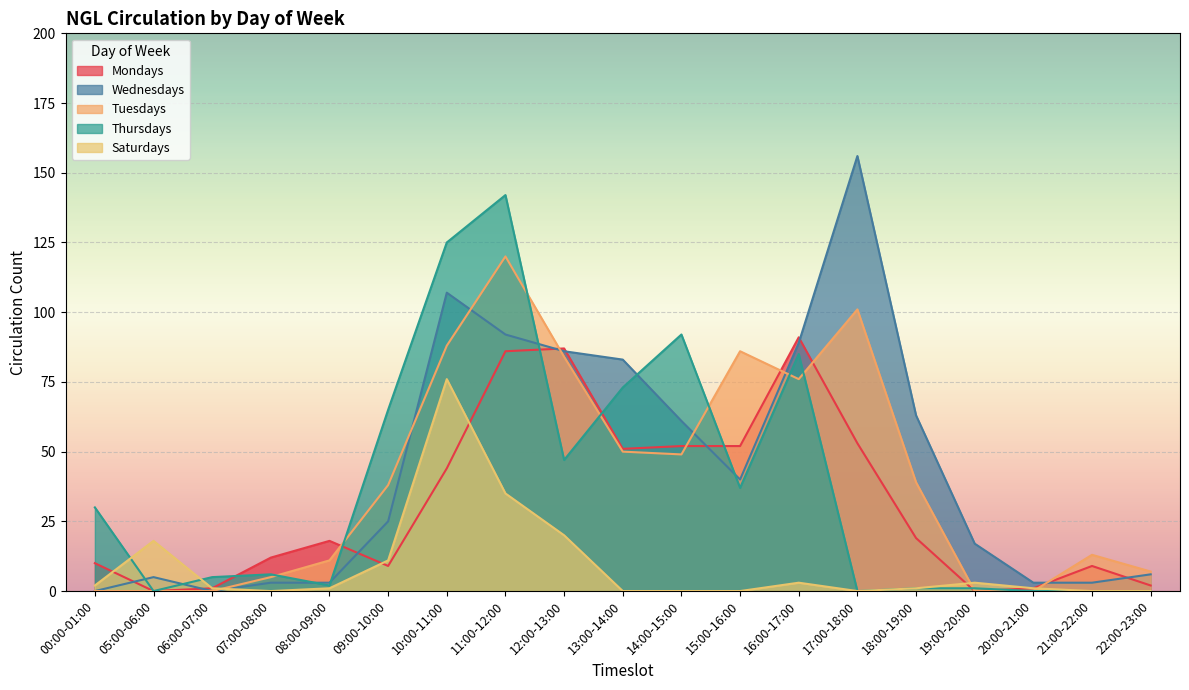

What is the difference between the second highest and minimum values in the Tuesdays series?

101